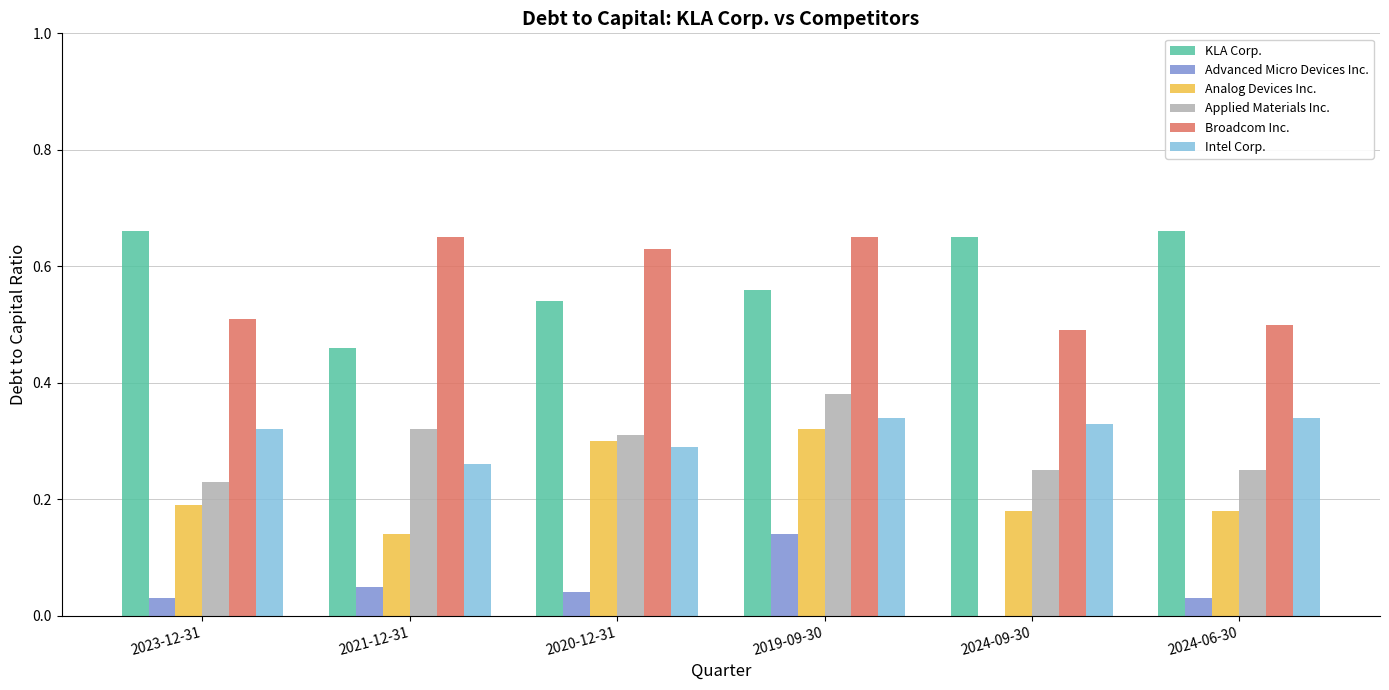

What is the sum of all Applied Materials Inc. values?

1.7